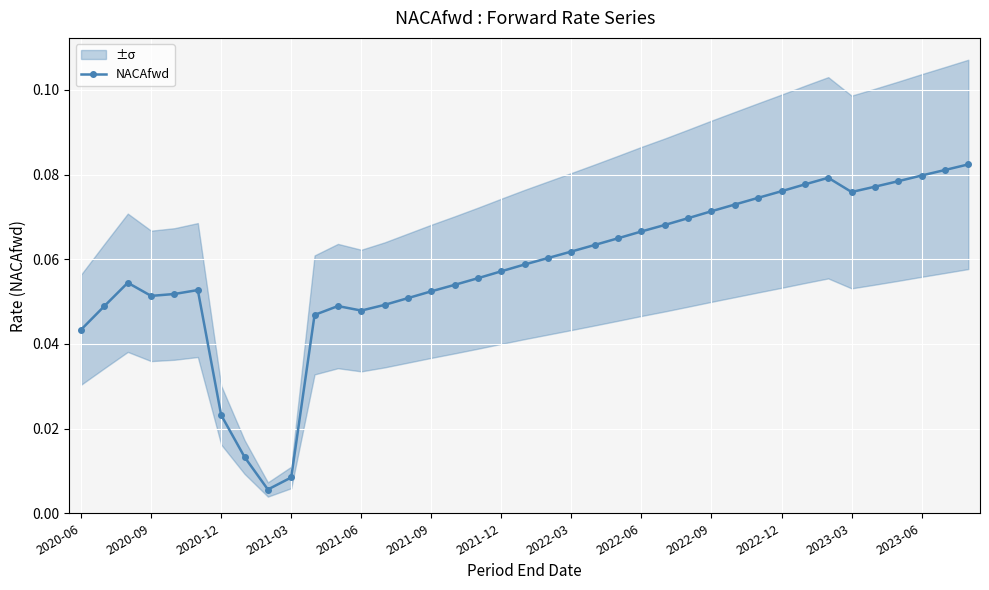

True or false: NACAfwd has more than 2 interior local peaks.

True